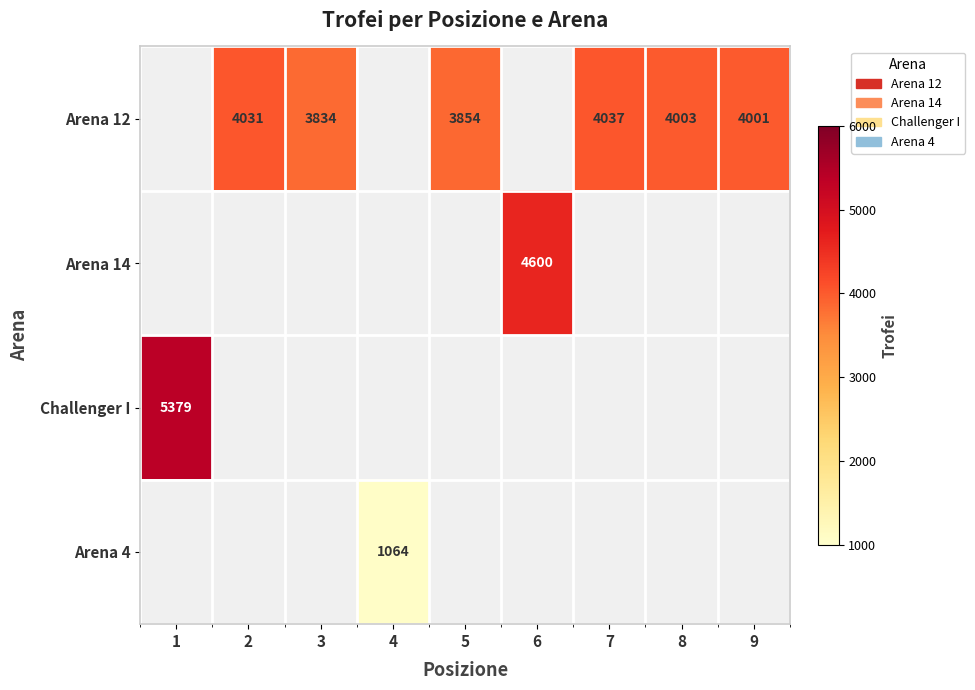

True or false: Challenger I has a value of 5379 at 1.

True